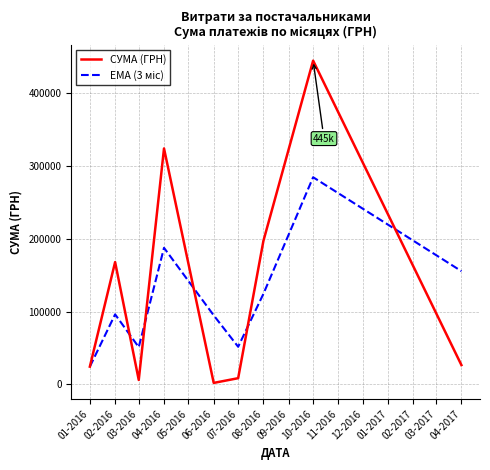

What is the maximum value for СУМА (ГРН)?

444504.1